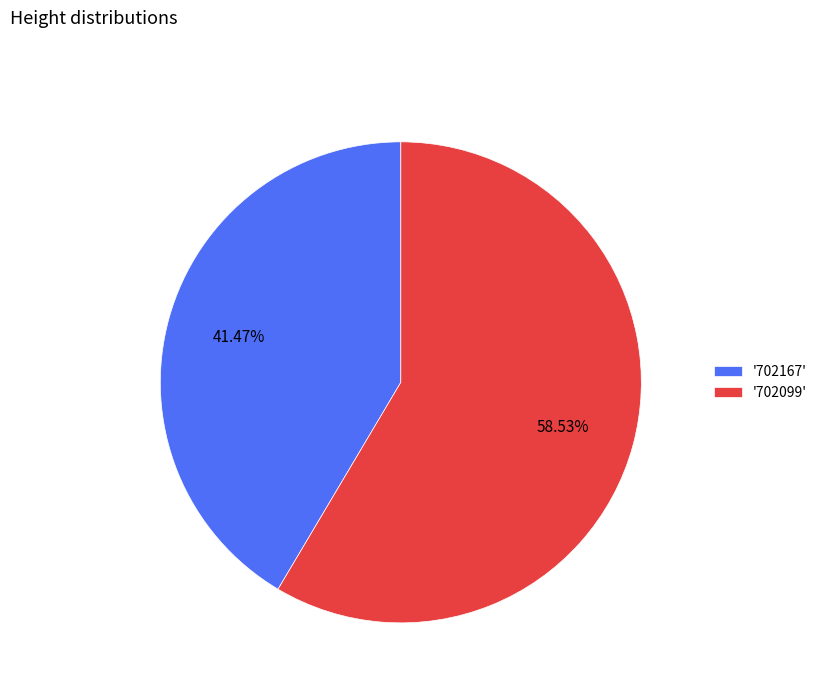

Which has a higher value, '702099' or '702167'?

'702099'